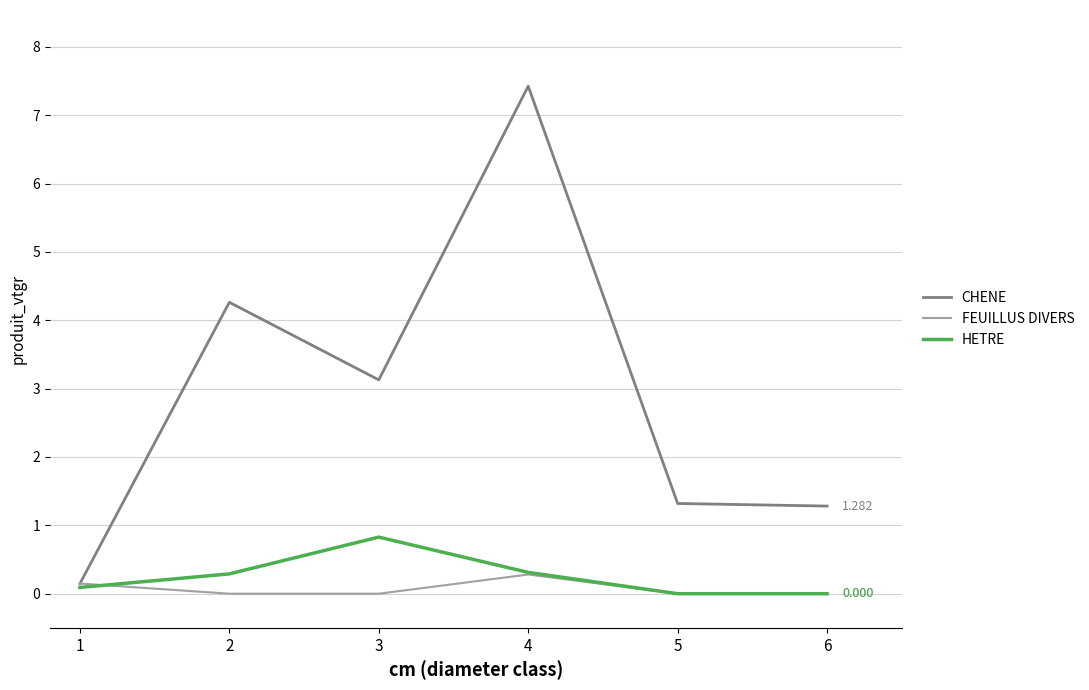

What is the sum of all CHENE values?

17.6